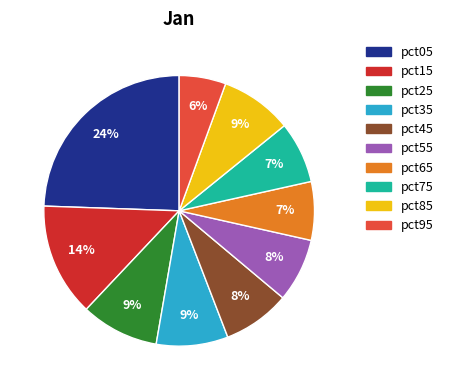

True or false: pct85 accounts for 24% of the total.

False